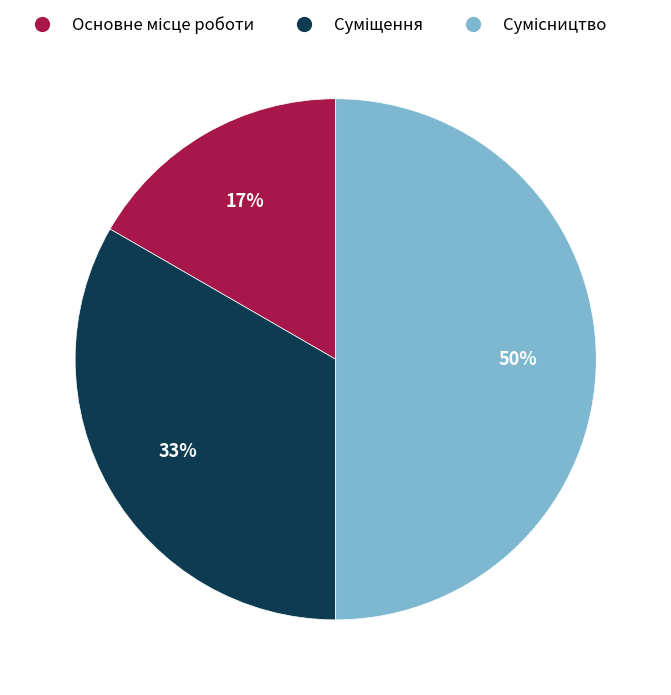

To the nearest percent, what is the average slice percentage?

33%